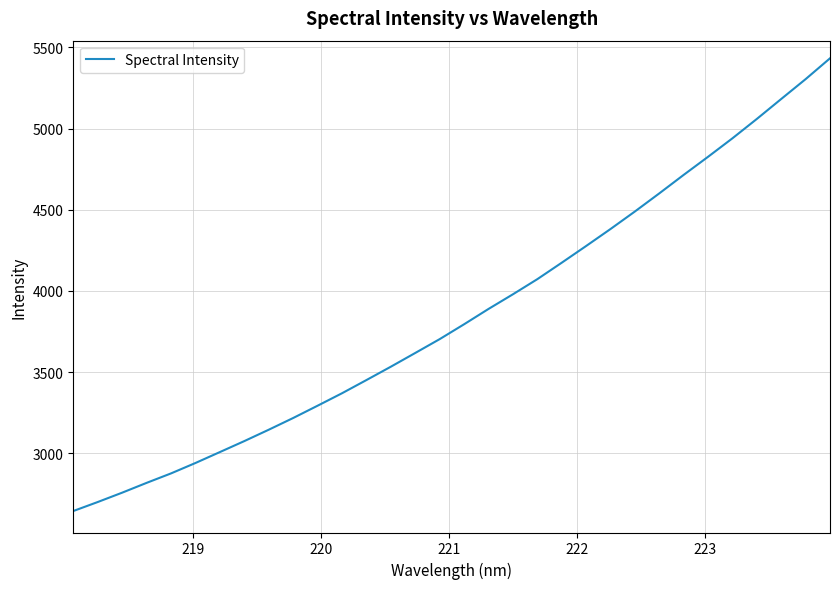

What is the sum of all values?

123273.0